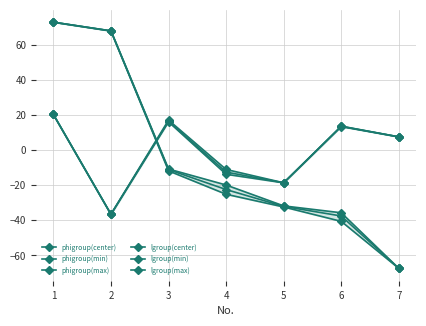

True or false: phigroup(max) has a value of -11.0 at 4.

True